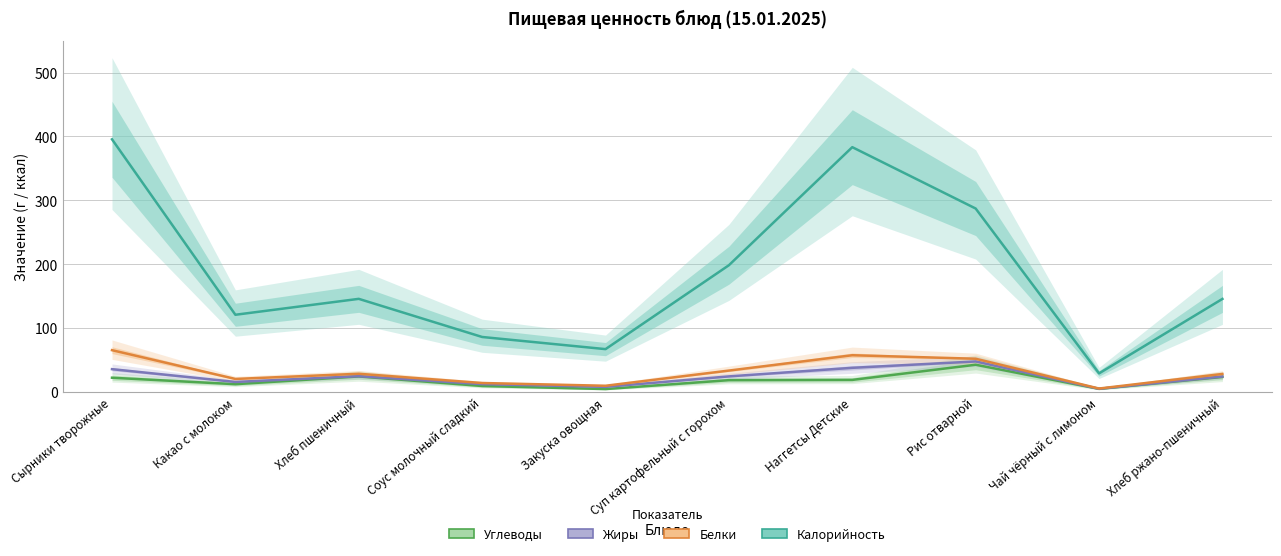

True or false: Углеводы has more than 0 points higher than both neighbors.

True